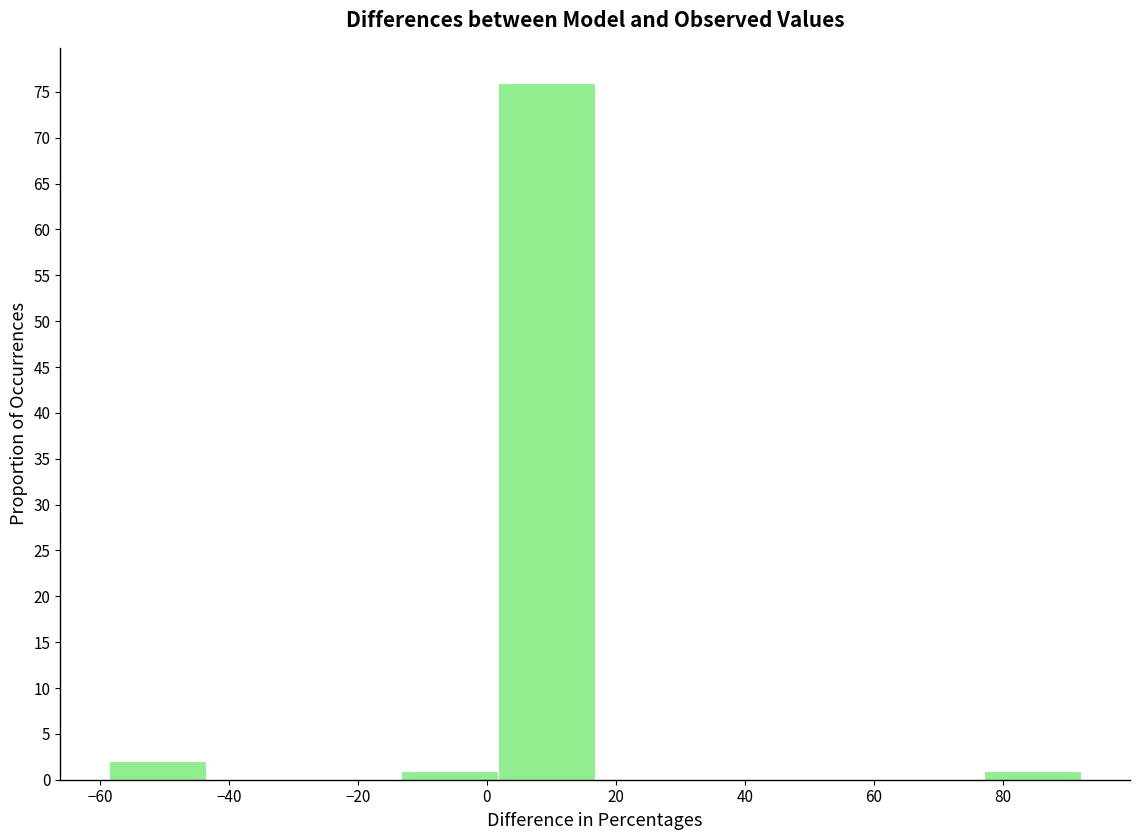

Reading left to right, list every bar in this chart as the range it spans on the x-axis followed by its height. Neither the bar edges nor the heights are printed on the chart, so give them approximately, as read against the axes.

-58 to -44: 2
-44 to -28: 0
-28 to -14: 0
-14 to 2: 1
2 to 16: 76
16 to 32: 0
32 to 46: 0
46 to 62: 0
62 to 78: 0
78 to 92: 1